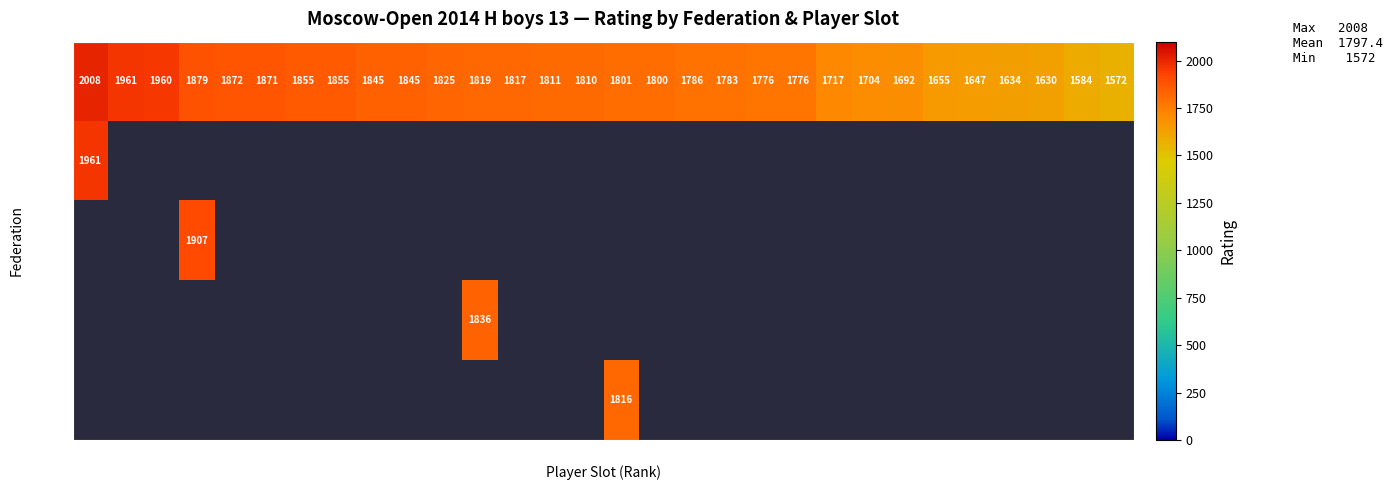

Which has a higher value, 24 or 23?

23